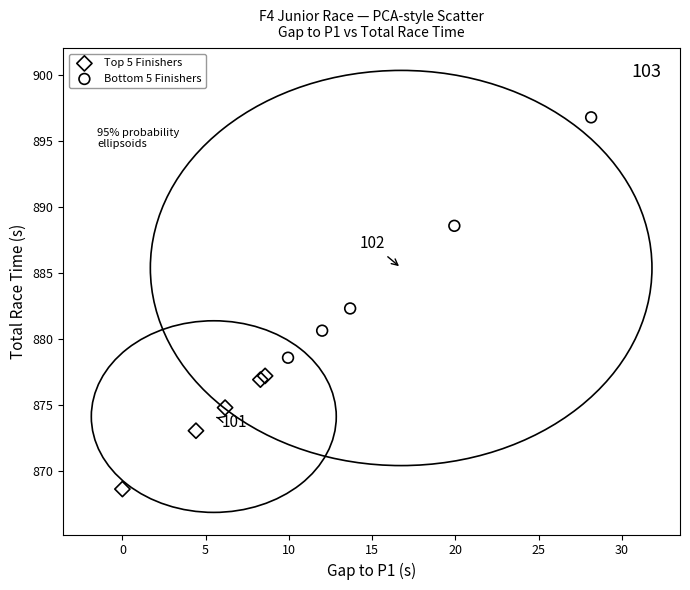

Which series has the largest Y range (max minus min)?

Bottom 5 Finishers